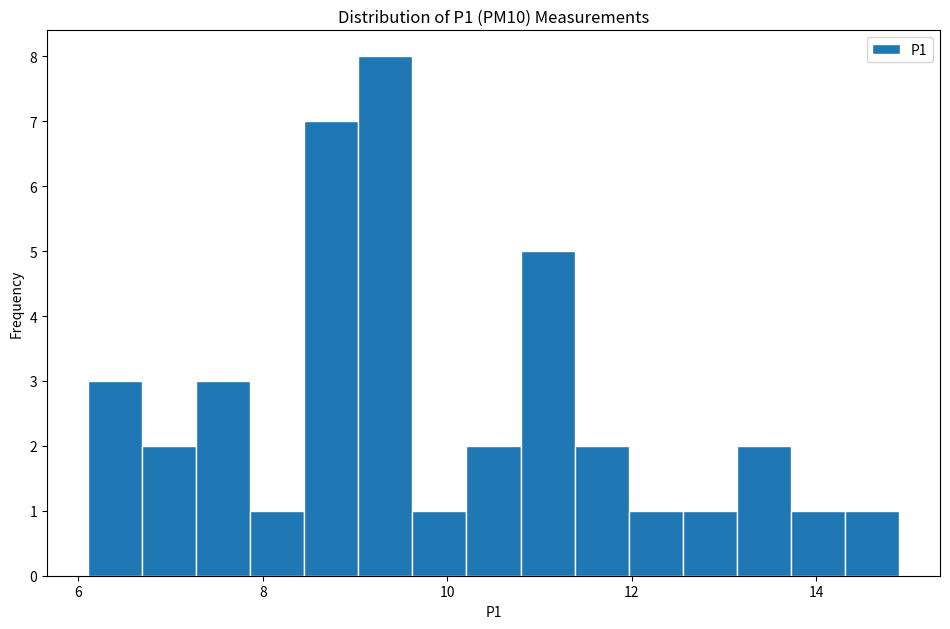

Read against the x-axis, roughly where is the centre of the tallest bar?

9.4